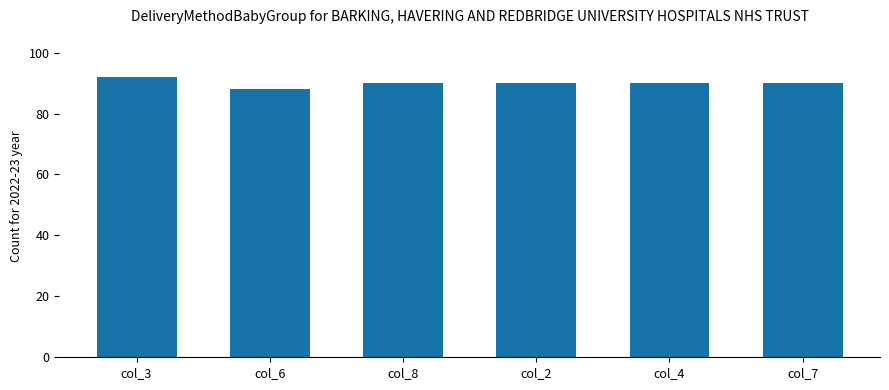

What is the value of the 2nd bar from the left?

88